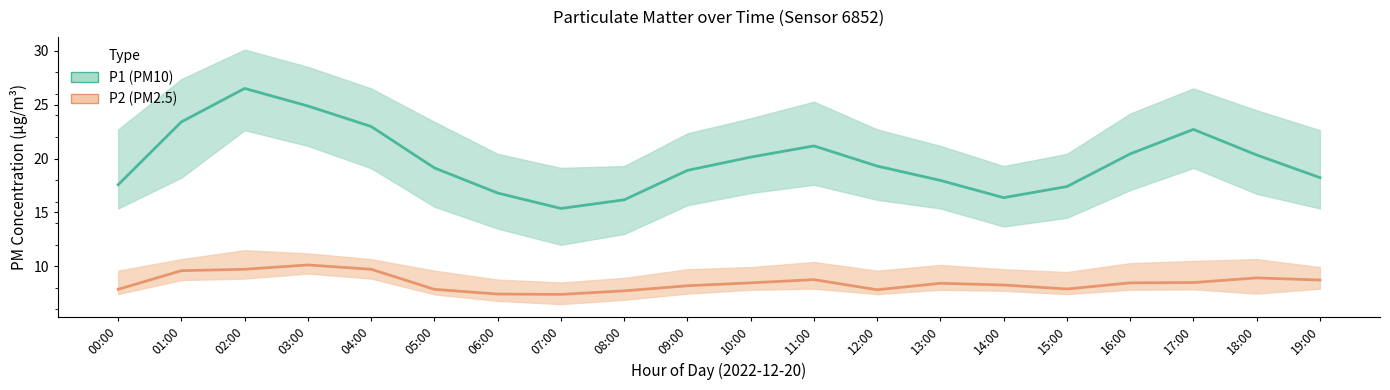

The P2_lower series shows 8.7 at 01:00. True or false?

True